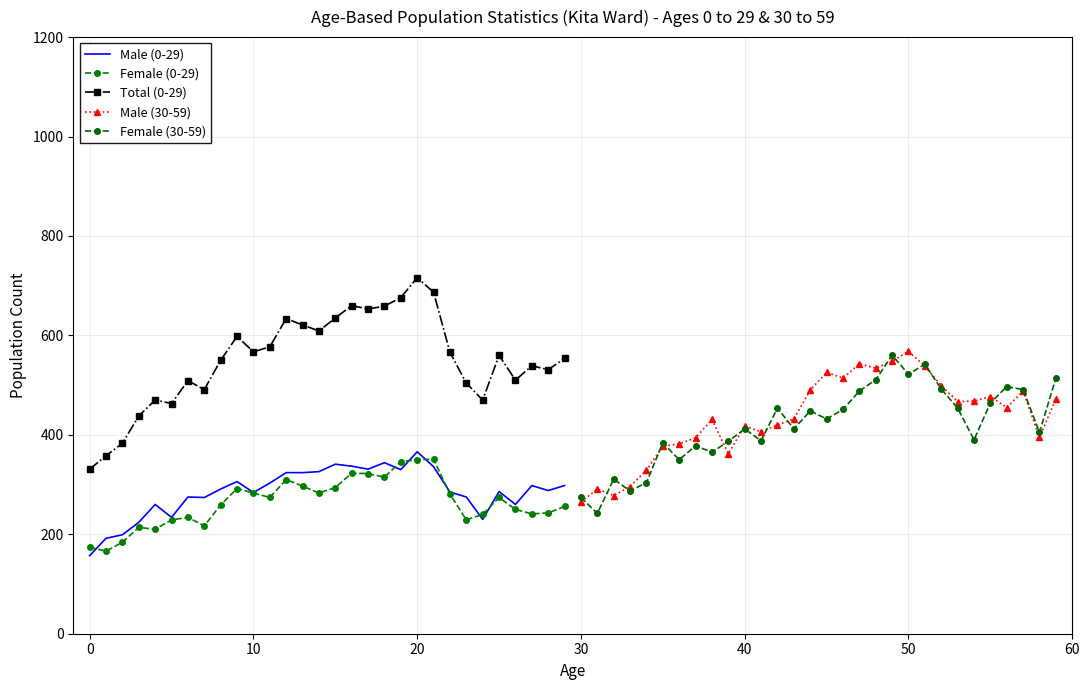

Count the number of data series in this chart.

5